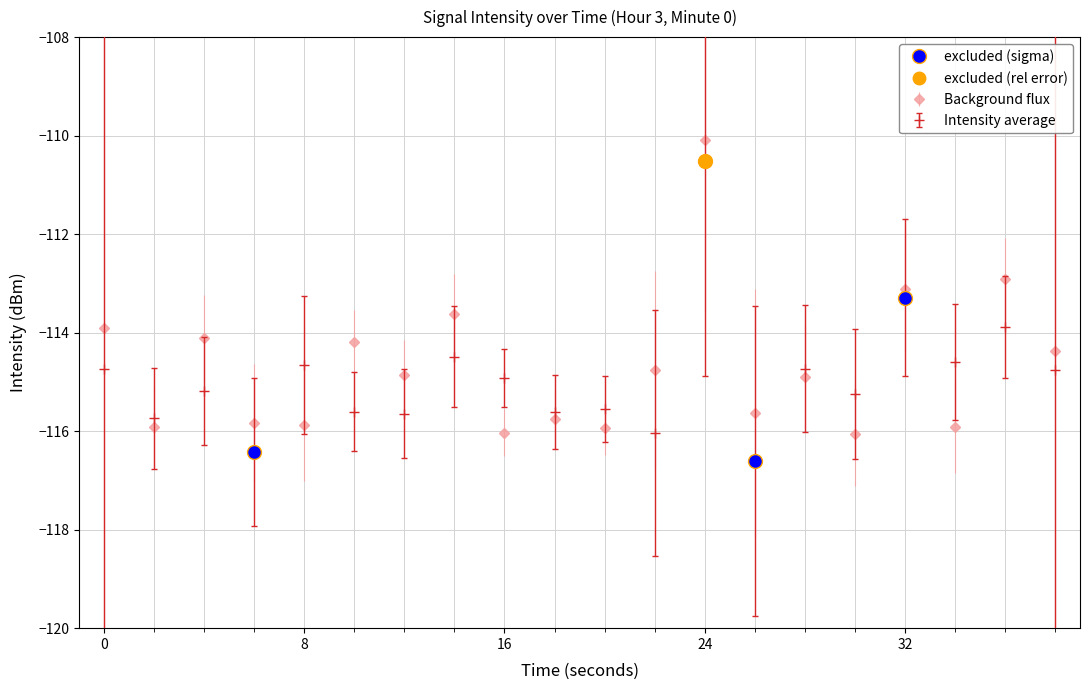

True or false: excluded (sigma) has more than 2 points higher than both neighbors.

False